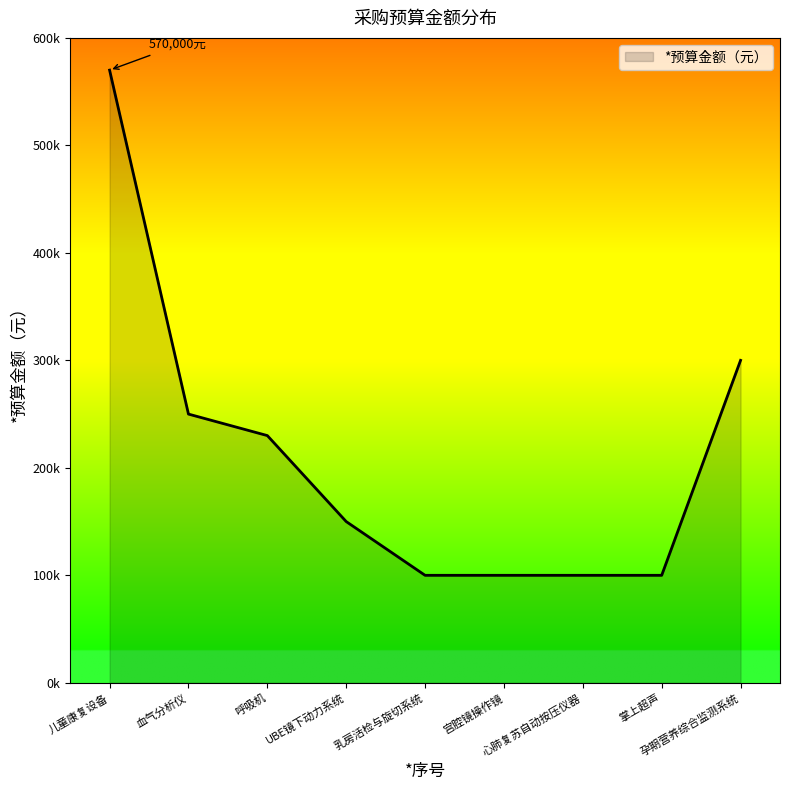

Is this an area chart (filled region under the line)?

Yes